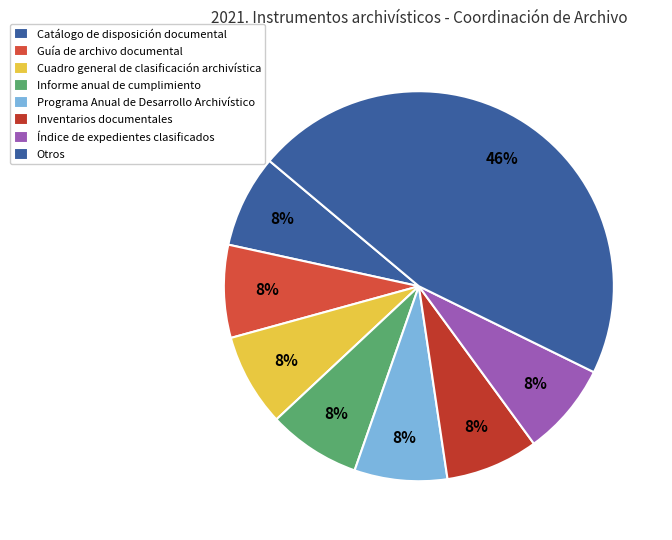

Which has a higher value, Otros or Catálogo de disposición documental?

Otros